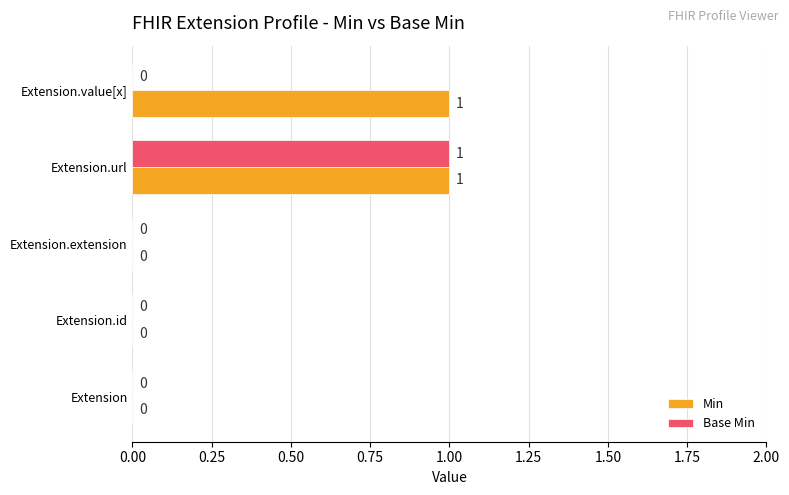

Which category has the highest value in the Base Min series?

Extension.url